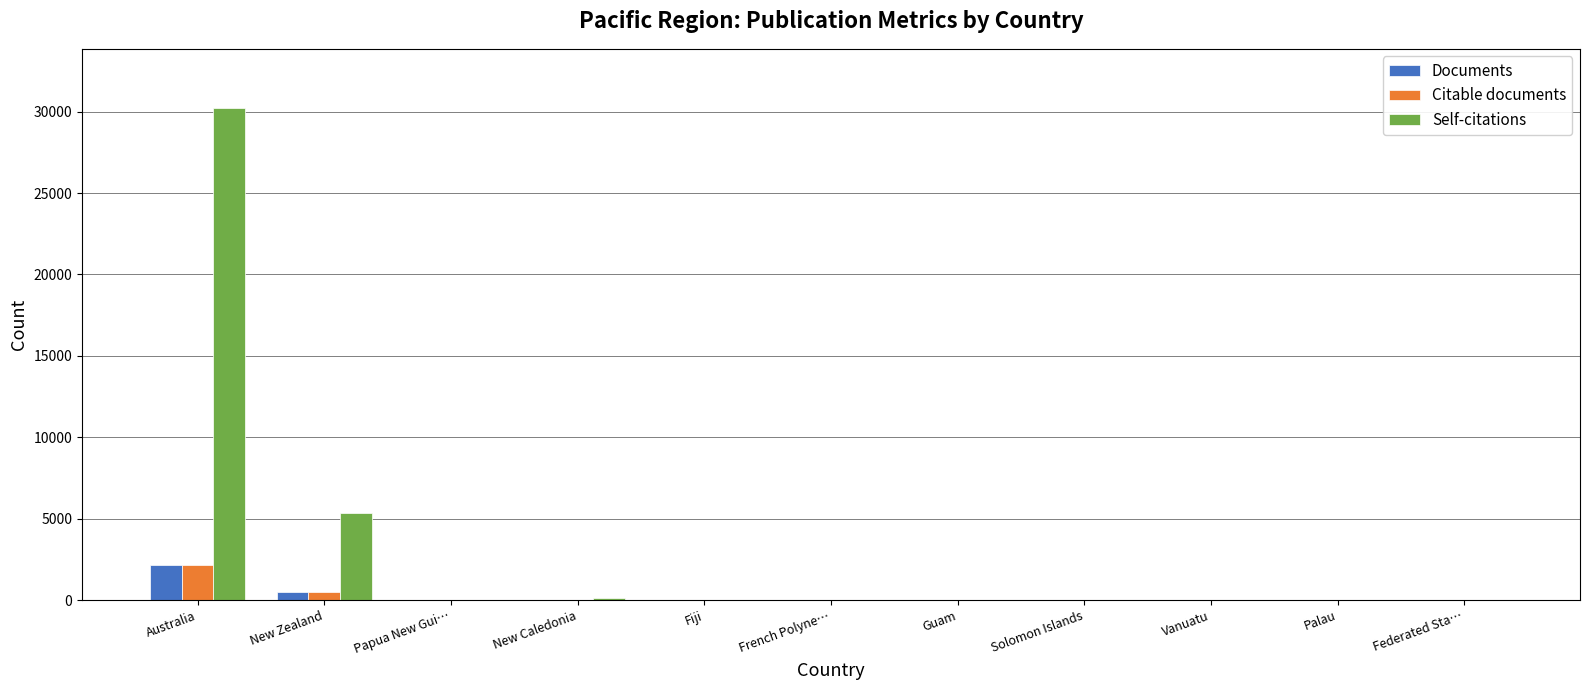

What is the sum of all Documents values?

2713